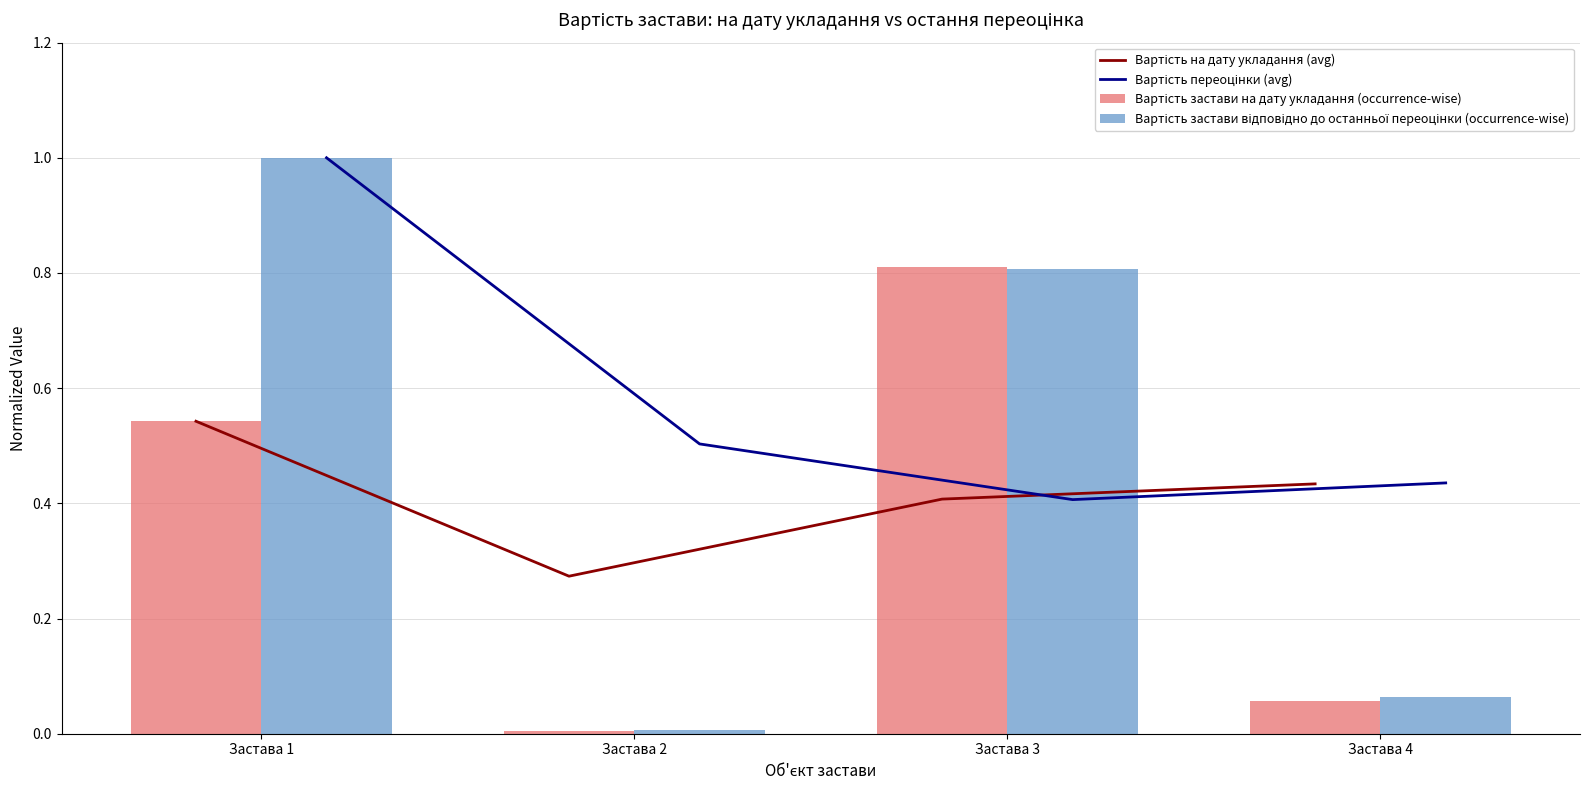

How many groups of bars are there?

4